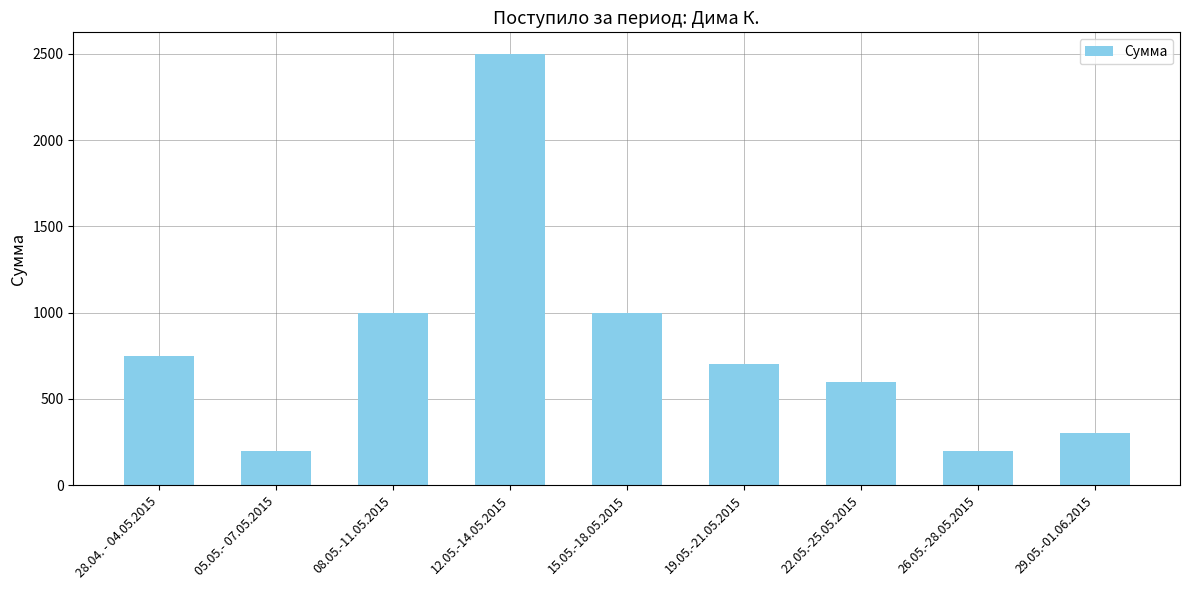

How many values are below 700?

4